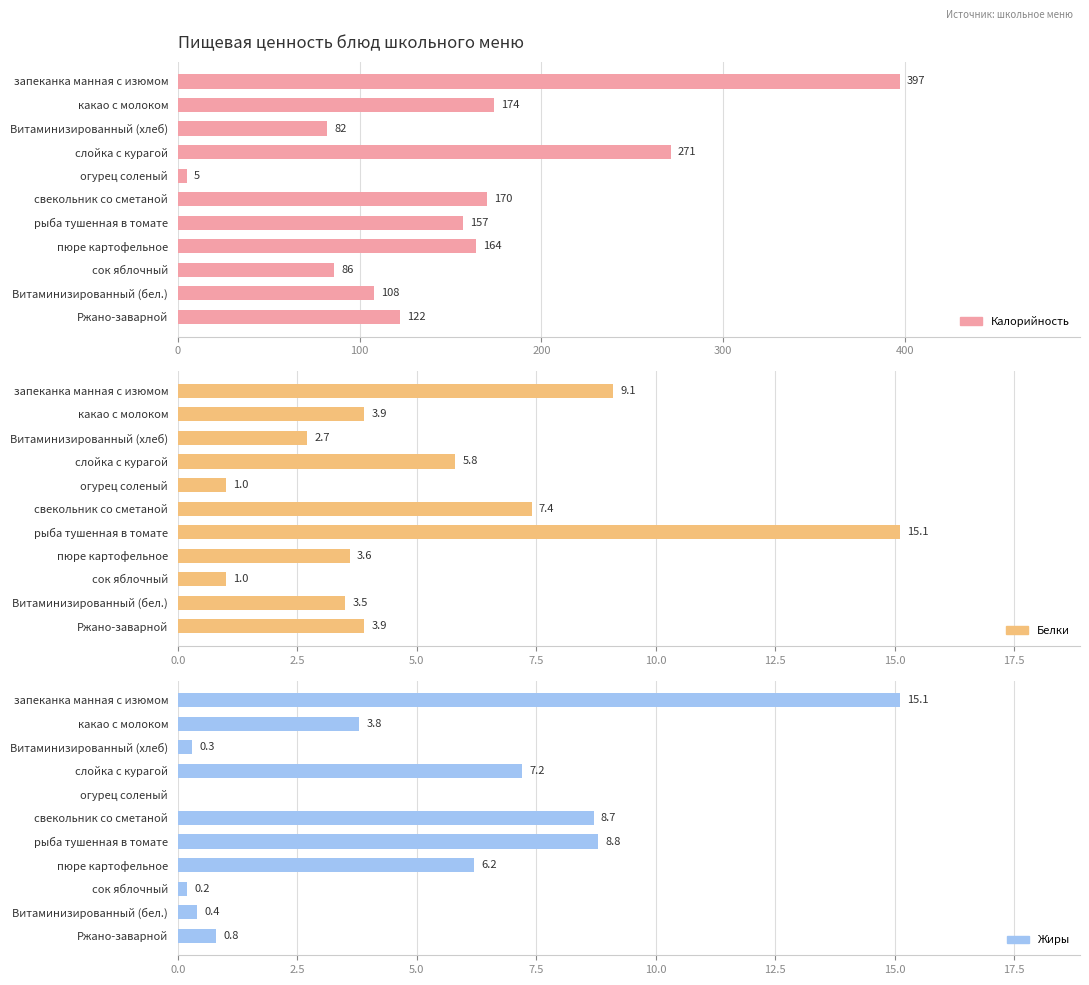

Which series has the widest spread of values?

Калорийность